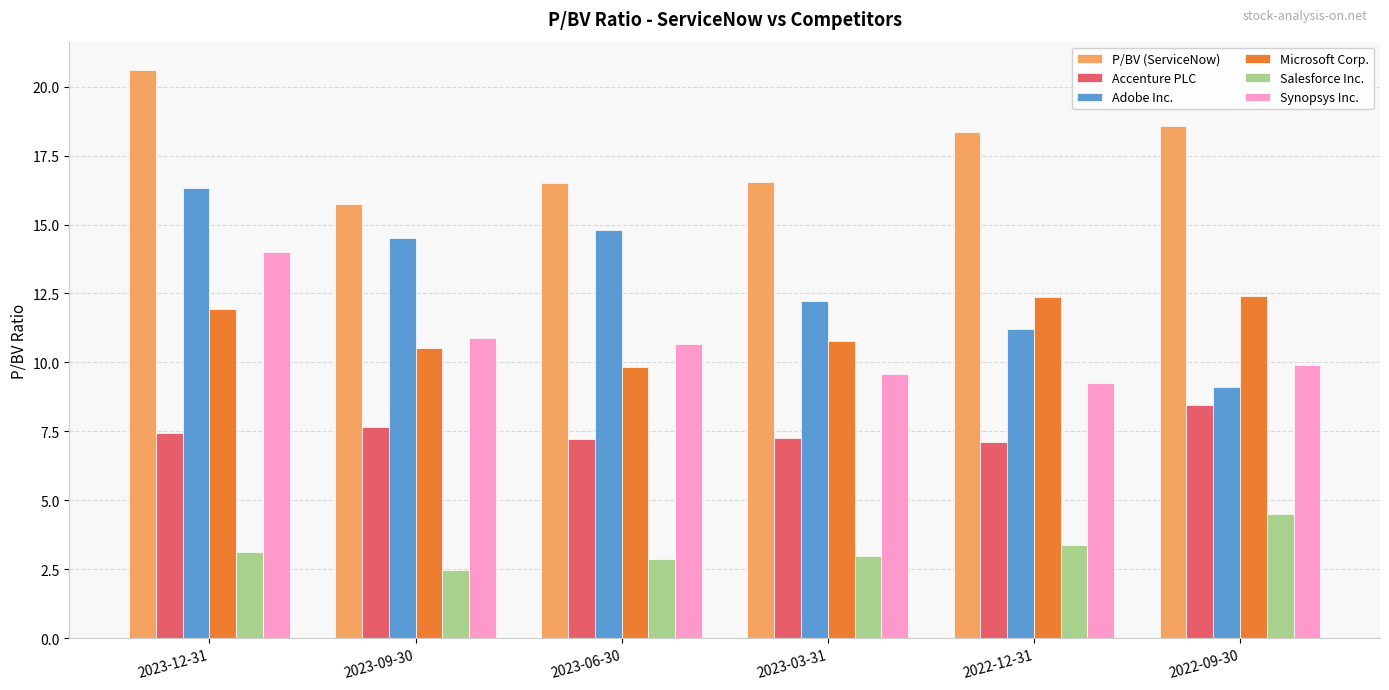

How many data points does each series have?

6